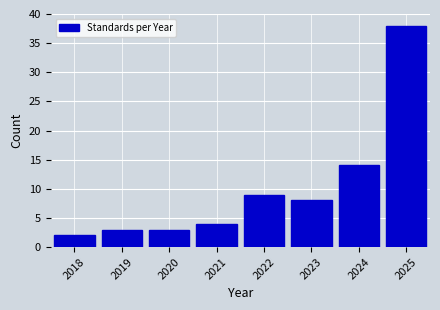

Reading left to right, list all the values displayed in this chart.

2018=2	2019=3	2020=3	2021=4	2022=9	2023=8	2024=14	2025=38